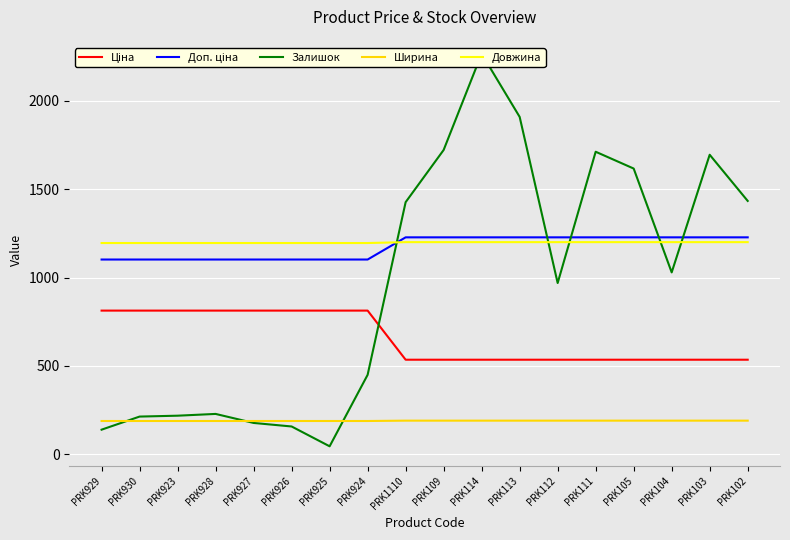

What is the label of the 4th point from the right?

PRK105